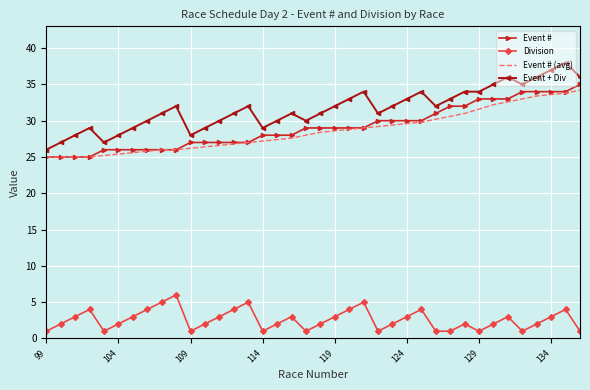

What is the minimum value shown in the chart?

1.0